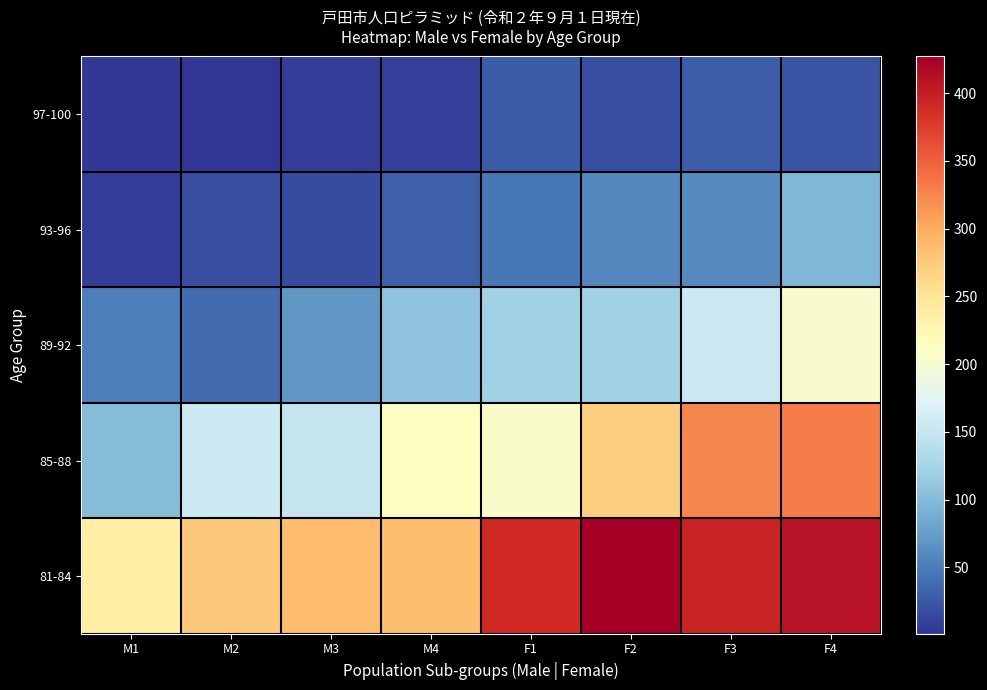

Which has a higher value, M3 or M4?

M4